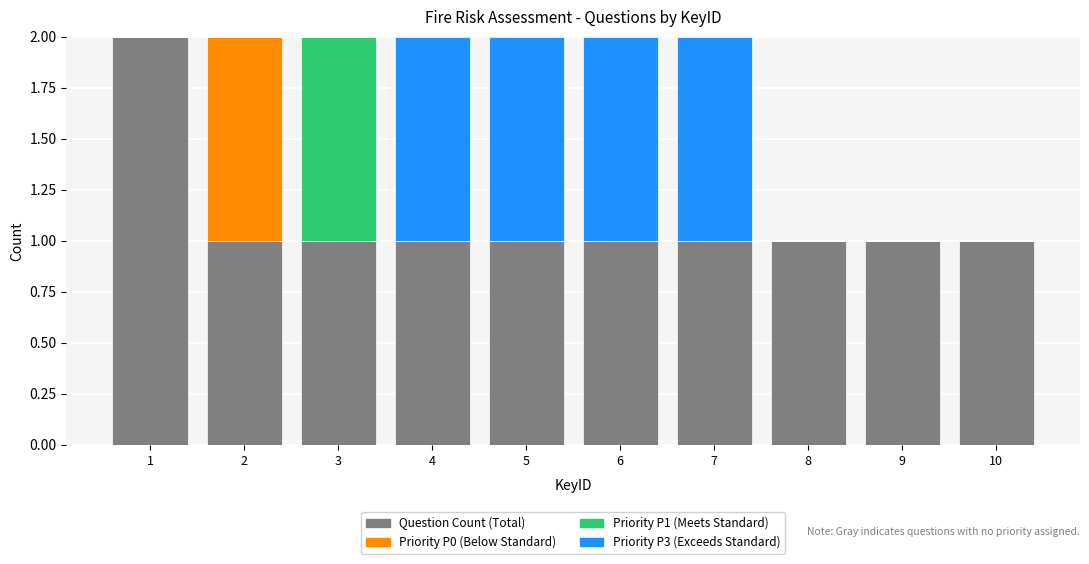

How many categories are shown in the chart?

10